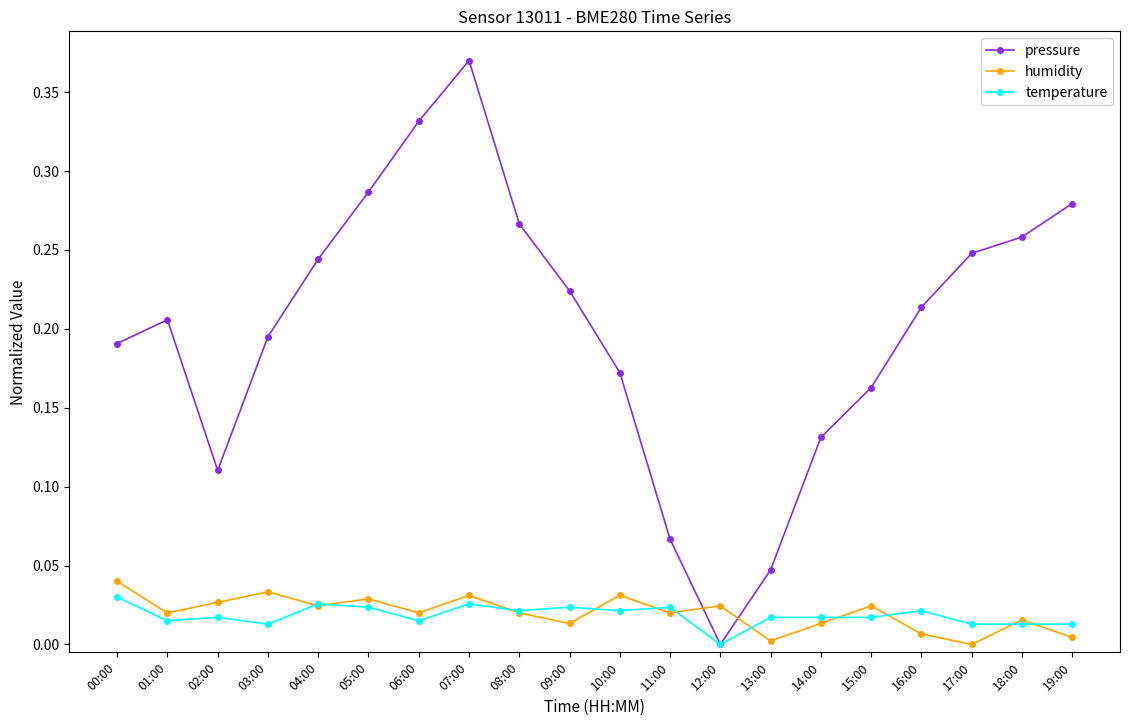

At which category is the sum across all series the highest?

07:00